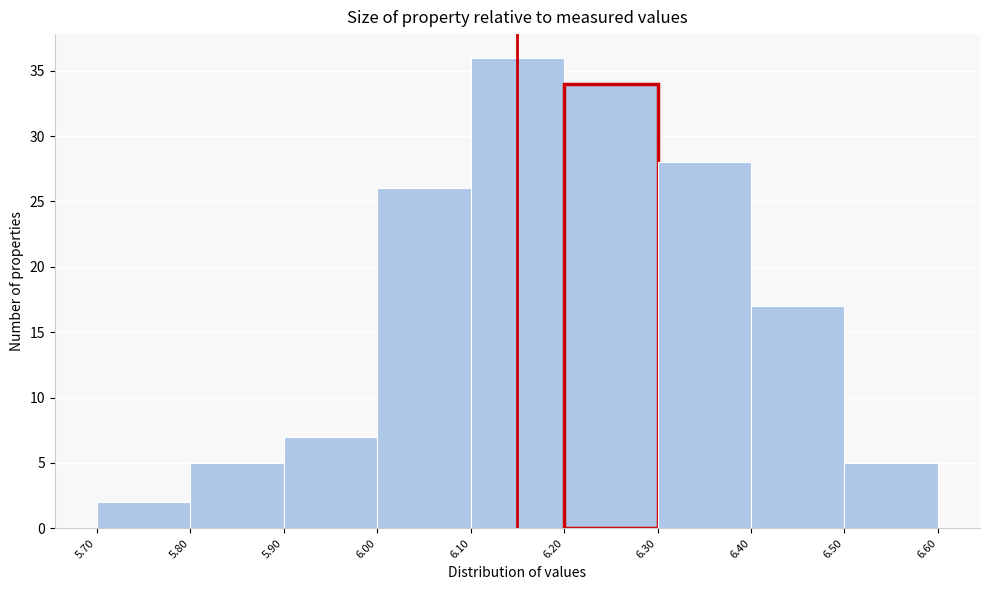

Reading left to right, transcribe this chart: for each bar, give the range it covers on the x-axis and its height. The values are not printed on the chart, so give them approximately, as read against the axis.

5.70 to 5.80: 2
5.80 to 5.90: 5
5.90 to 6.00: 7
6.00 to 6.10: 26
6.10 to 6.20: 36
6.20 to 6.30: 34
6.30 to 6.40: 28
6.40 to 6.50: 17
6.50 to 6.60: 5